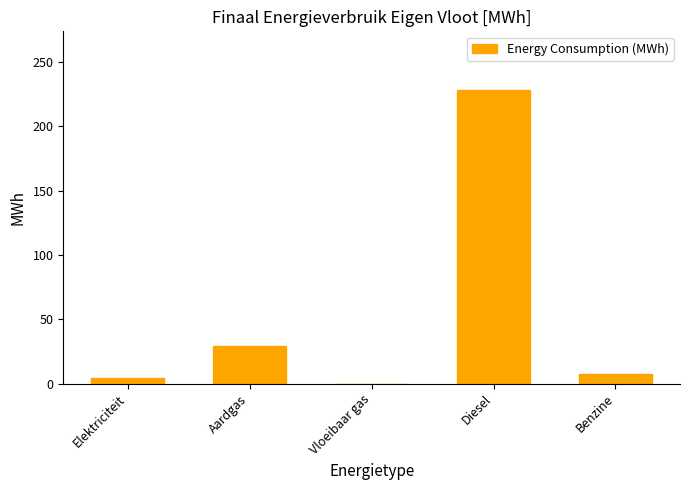

Are the bars horizontal?

No